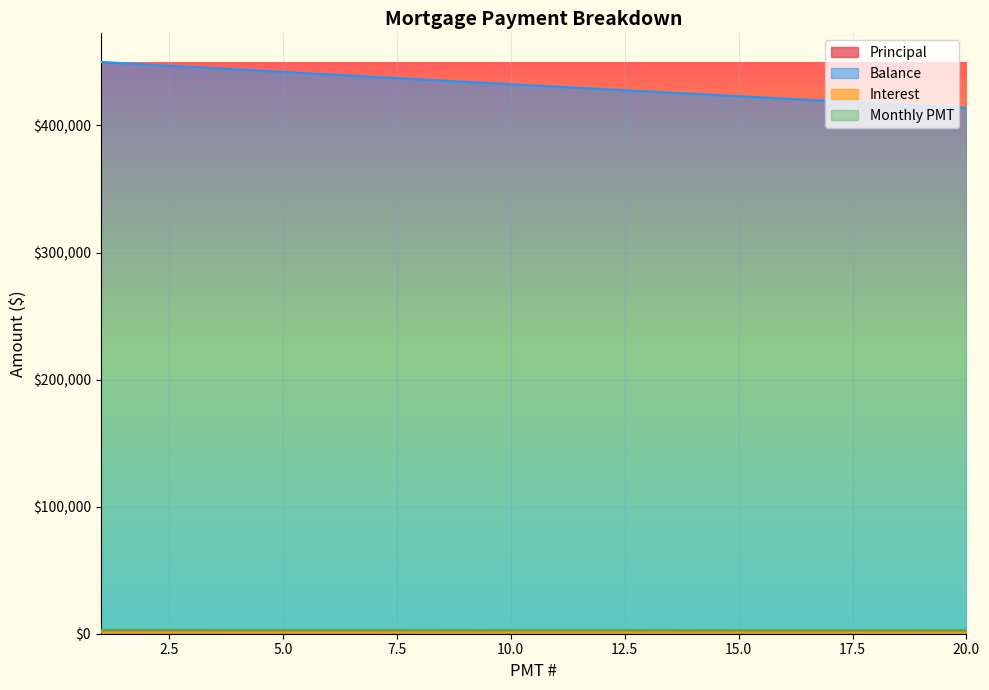

Does the chart display data point markers on the line(s)?

No